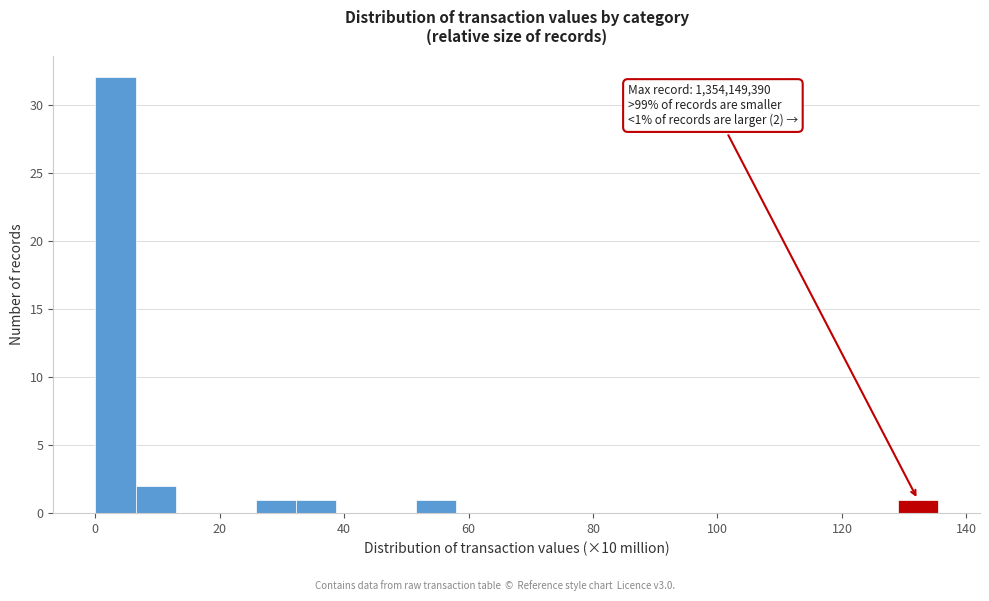

Read against the x-axis, roughly where is the centre of the tallest bar?

4